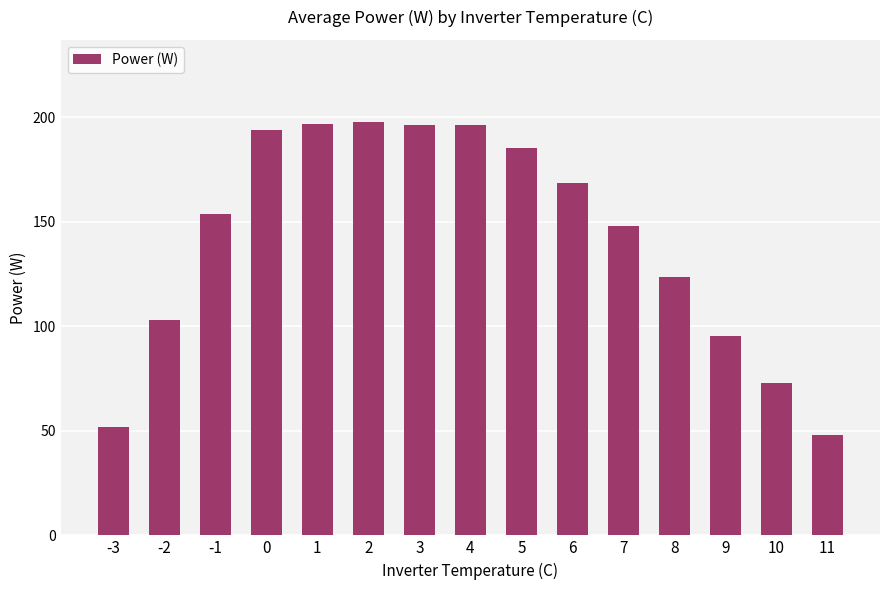

Between 9 and 7, which is larger?

7